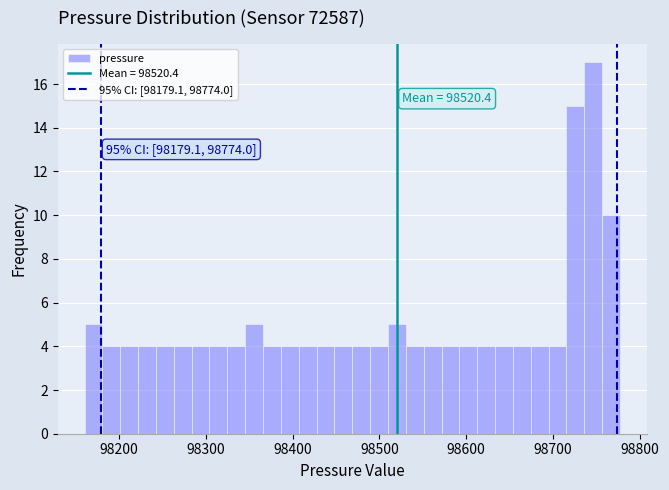

Around what value on the x-axis is the tallest bar? Give the approximate position of its centre, as read against the axis.

98750